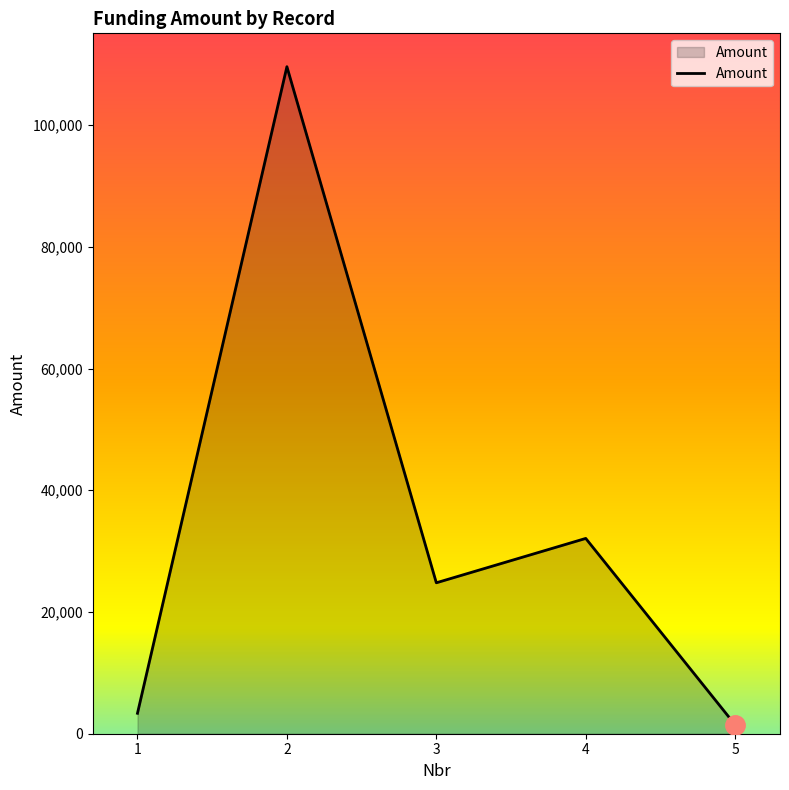

What is the difference between the second highest and minimum values?

30633.0